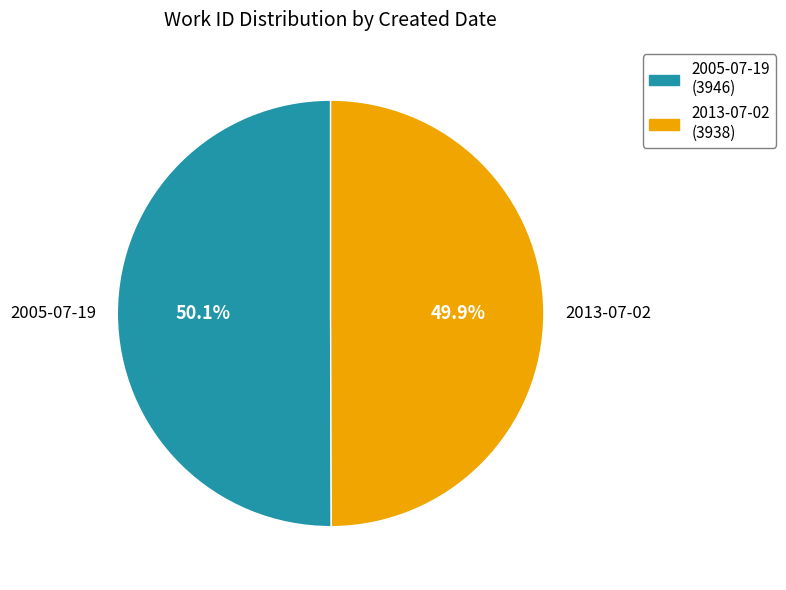

Count the number of slices in the pie.

2